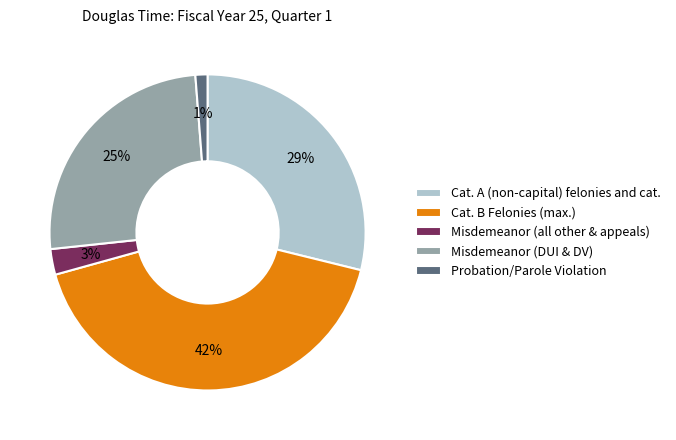

Is there a majority slice in this chart?

No